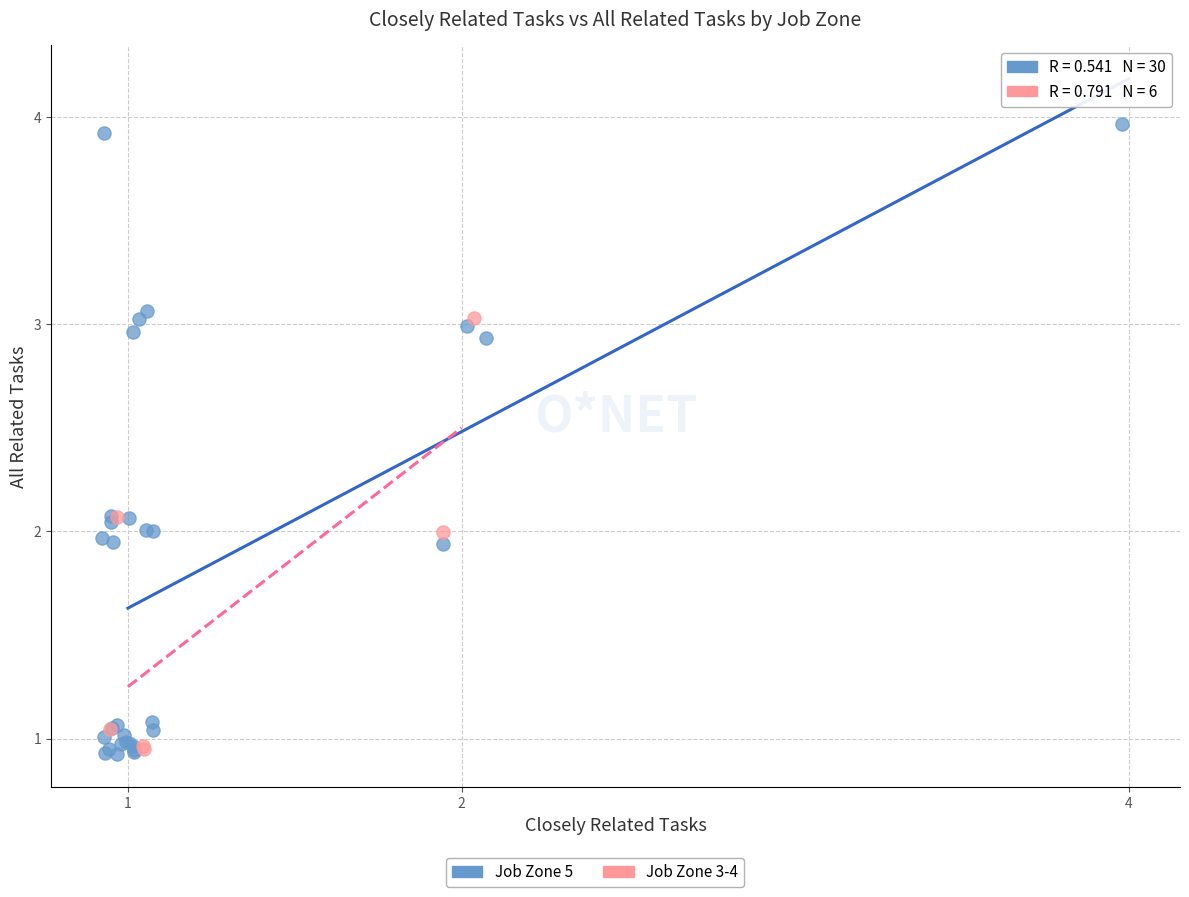

Which series reaches the maximum Y coordinate?

Job Zone 5